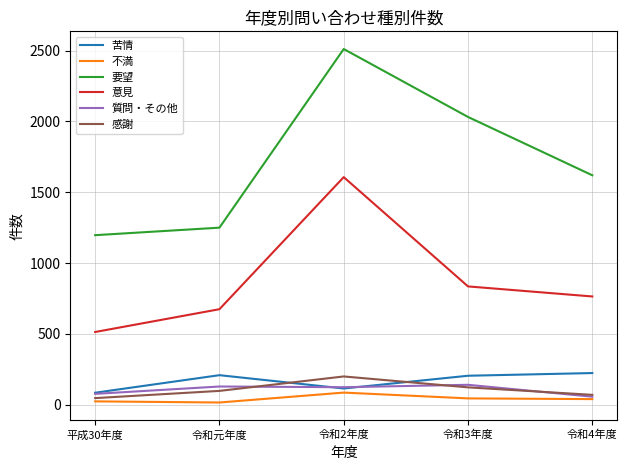

The value of 質問・その他 at 平成30年度 is 76. True or false?

True